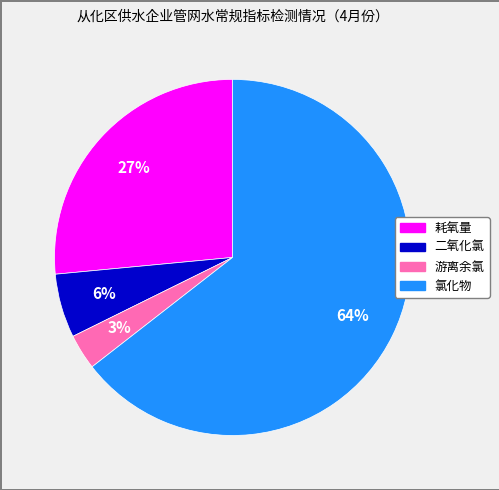

How many segments does this pie chart have?

4